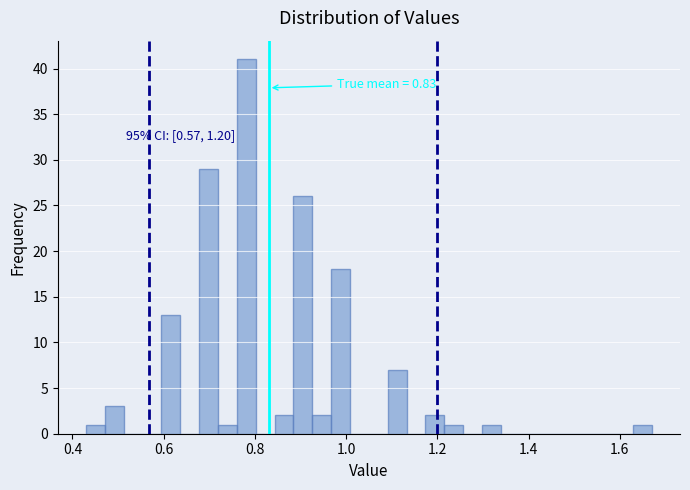

Read against the x-axis, roughly where is the centre of the tallest bar?

0.78